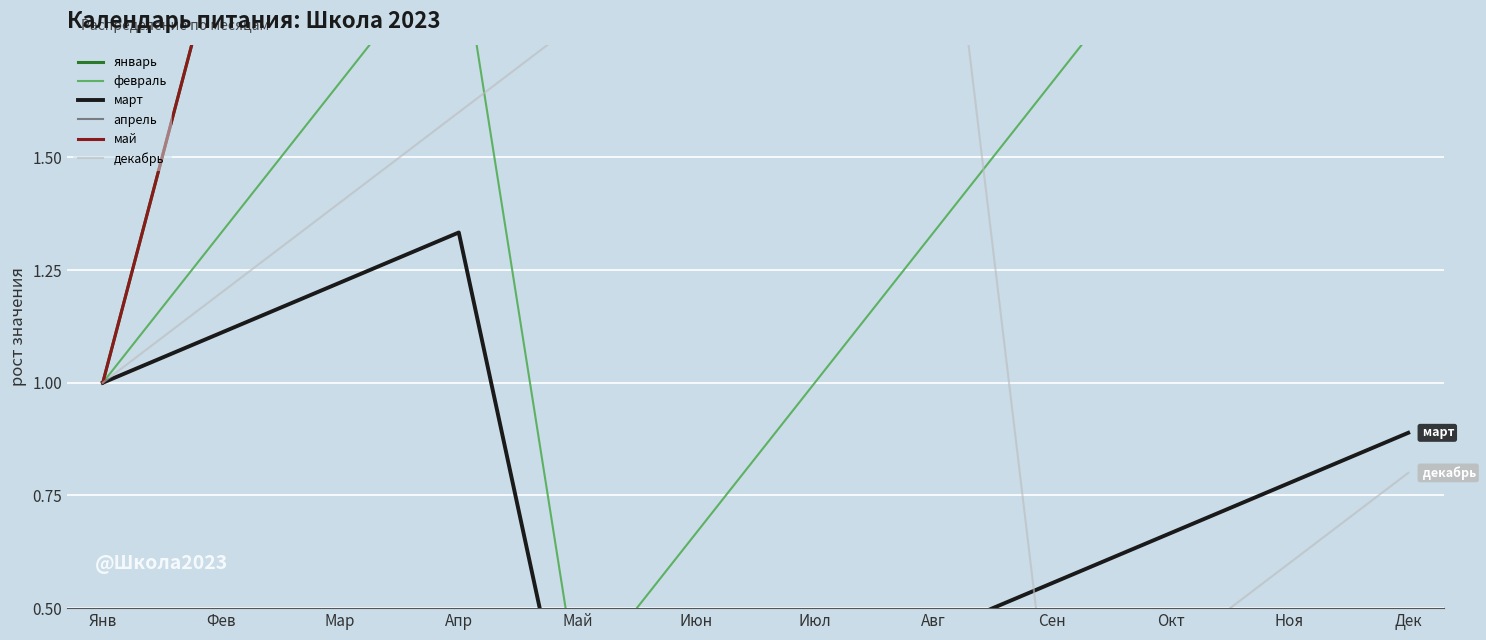

What is the average value of the май series?

6.5